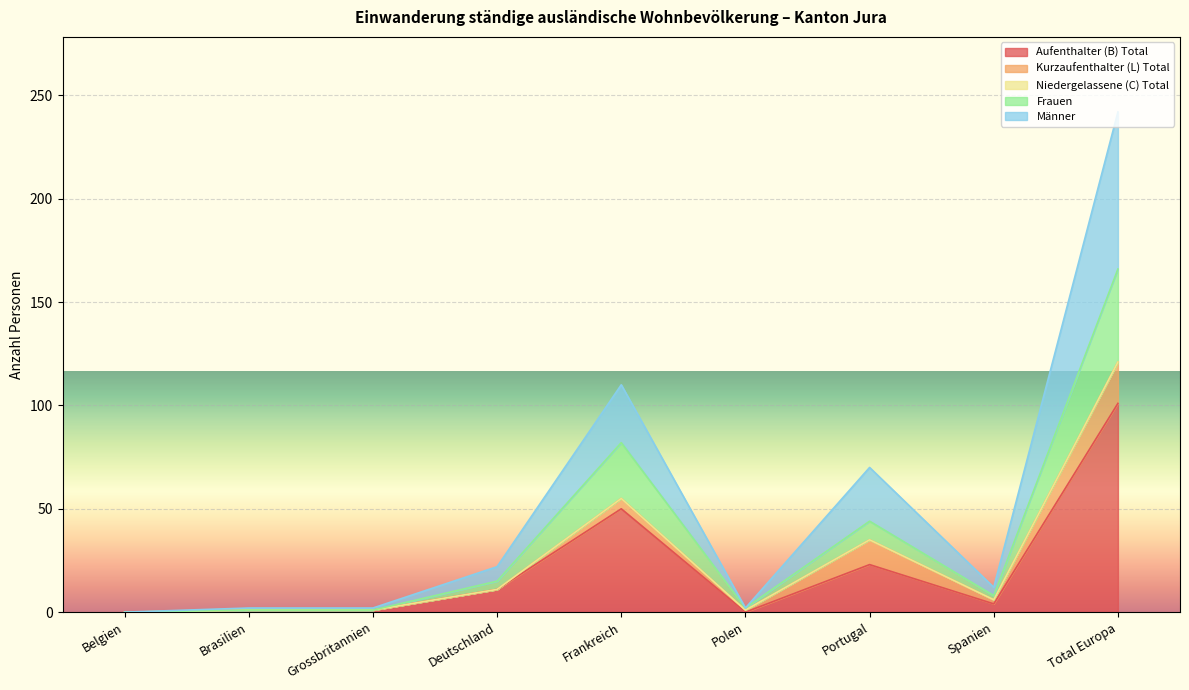

Where is the first local minimum for Männer?

Polen